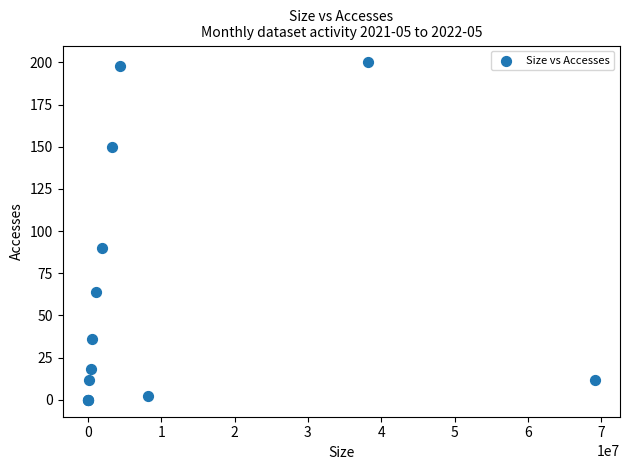

What Y value in the scatter plot is closest to 100?

90